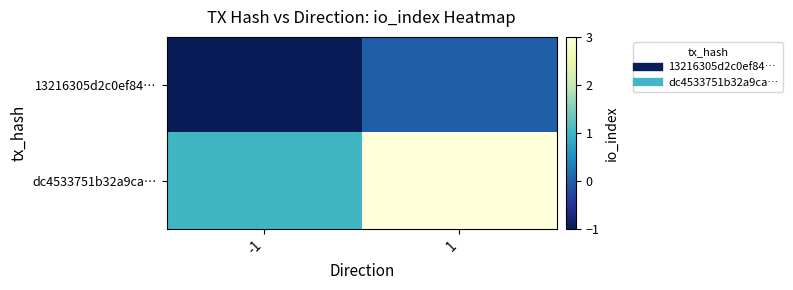

At which category is the sum across all series the highest?

1